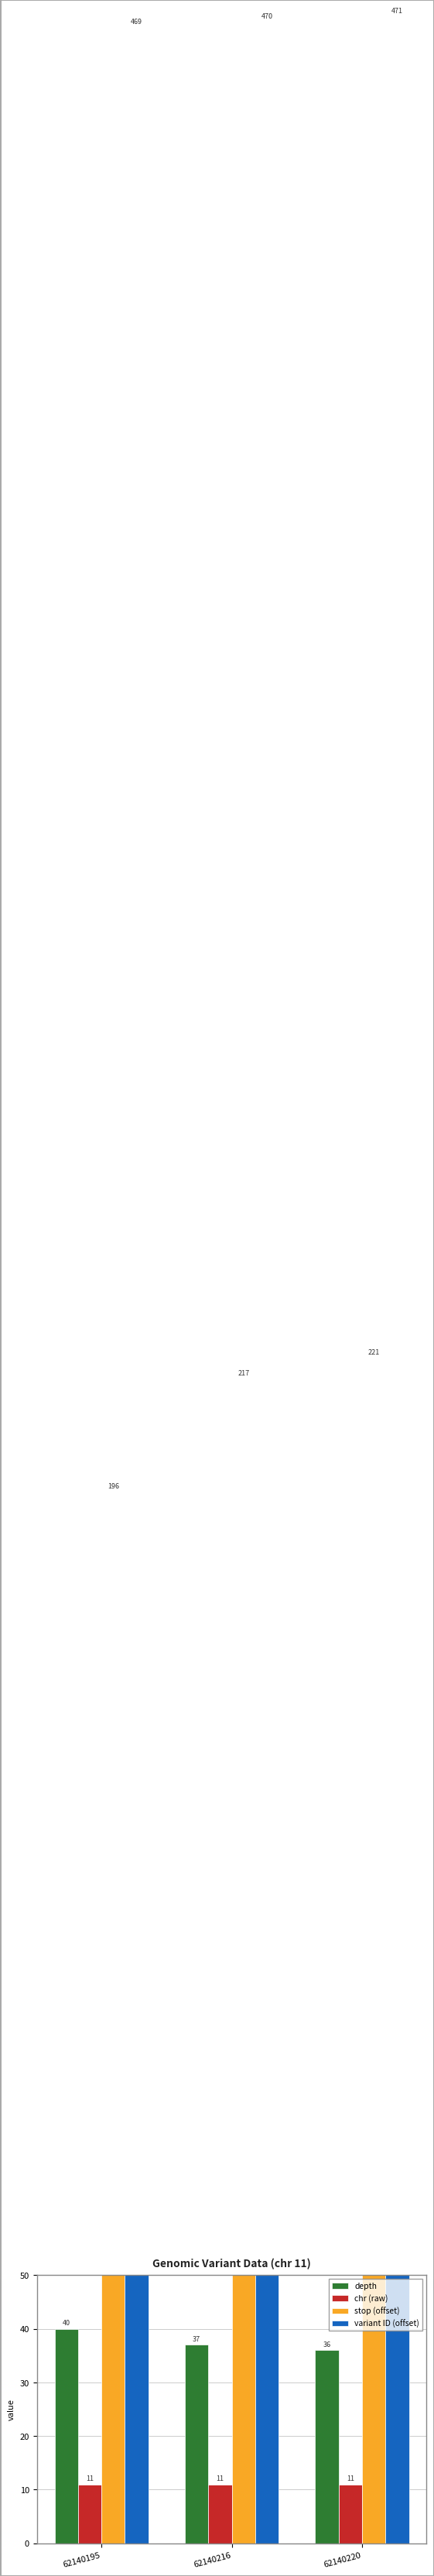

At 62140216, list the series in order from largest to smallest.

variant ID (offset), stop (offset), depth, chr (raw)